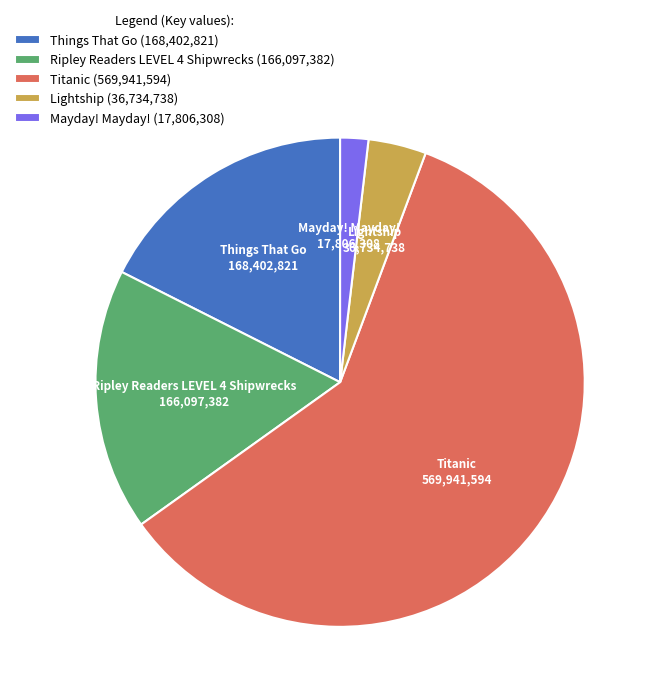

True or false: Lightship accounts for 4% of the total.

True